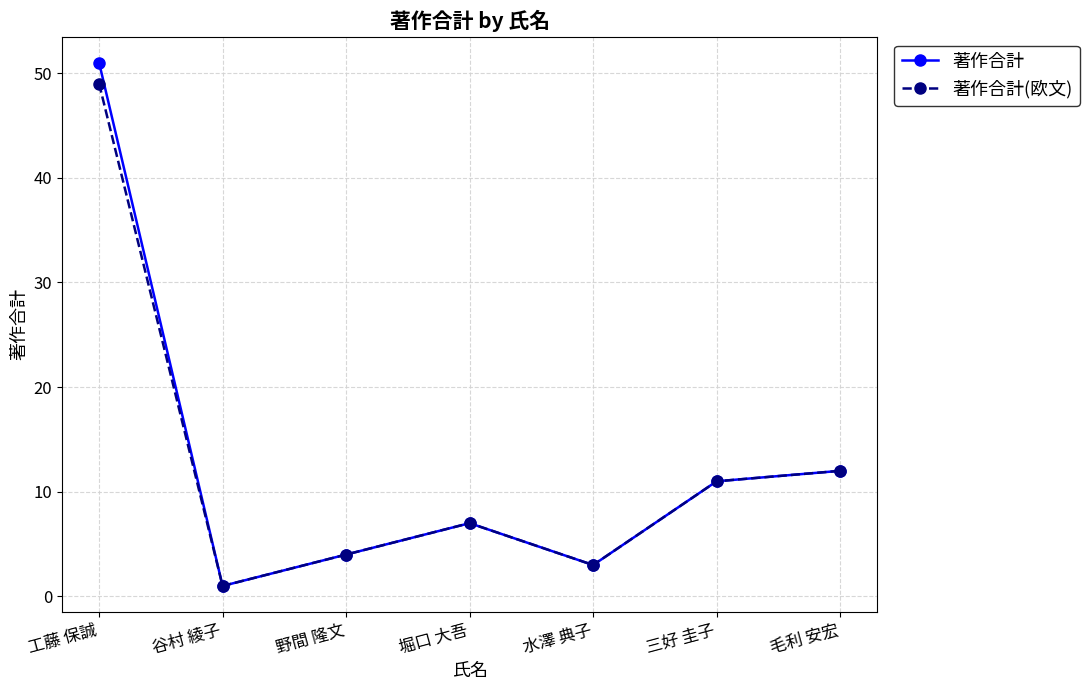

How many lines are shown in the chart?

2